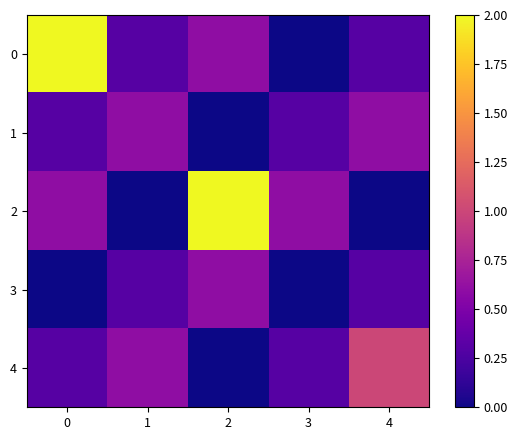

Reading left to right, extract all data points from this chart.

0: 0=2.0	1=0.3	2=0.6	3=0.0	4=0.3
1: 0=0.3	1=0.6	2=0.0	3=0.3	4=0.6
2: 0=0.6	1=0.0	2=2.0	3=0.6	4=0.0
3: 0=0.0	1=0.3	2=0.6	3=0.0	4=0.3
4: 0=0.3	1=0.6	2=0.0	3=0.3	4=1.0